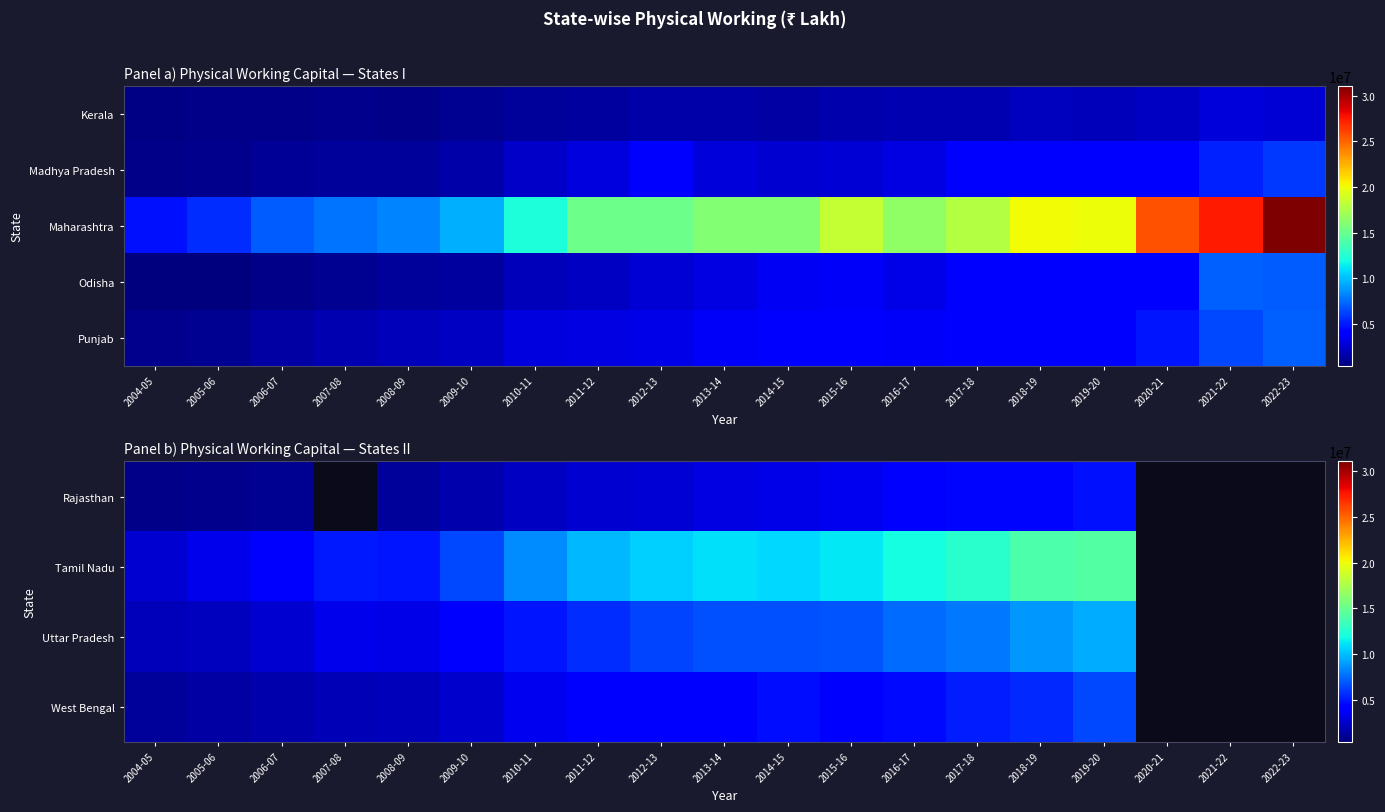

At which category is the sum across all series the highest?

2019-20